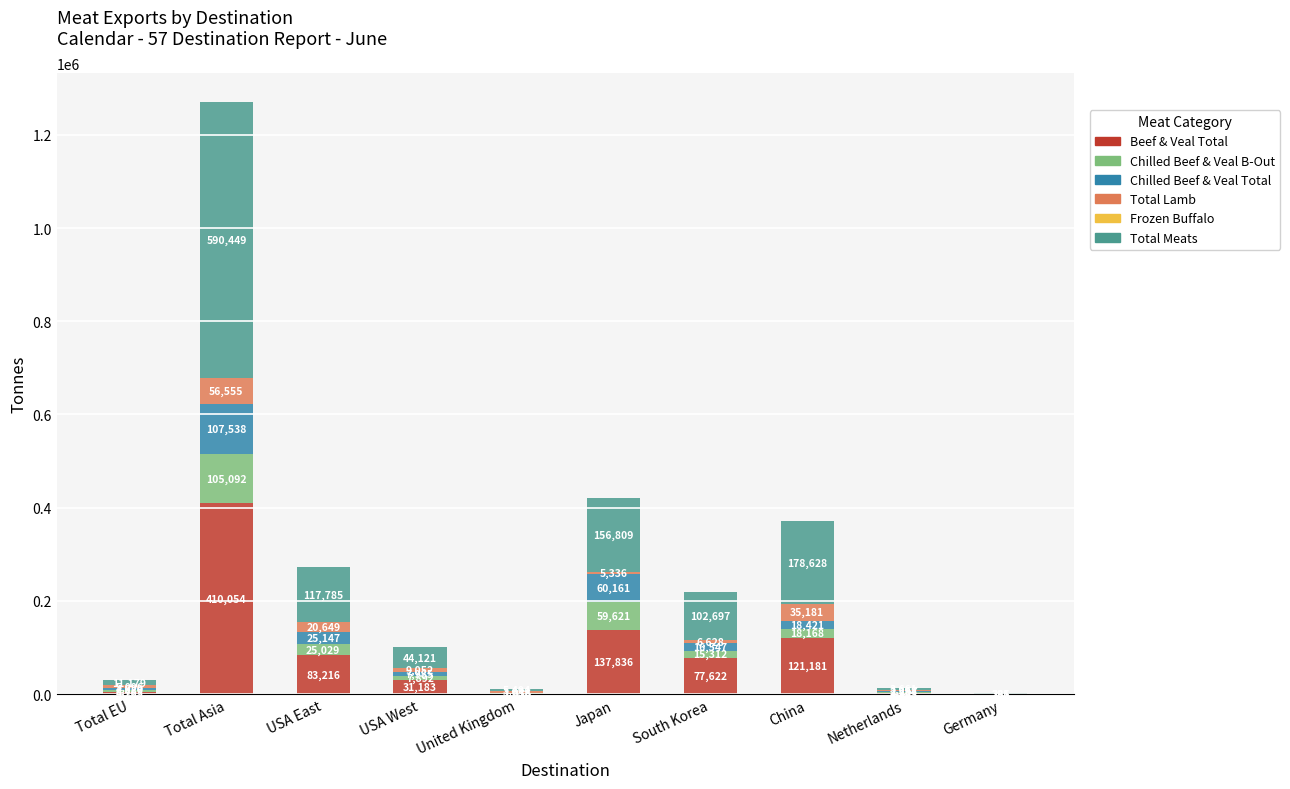

Which category has the highest value in the Beef & Veal Total series?

Total Asia